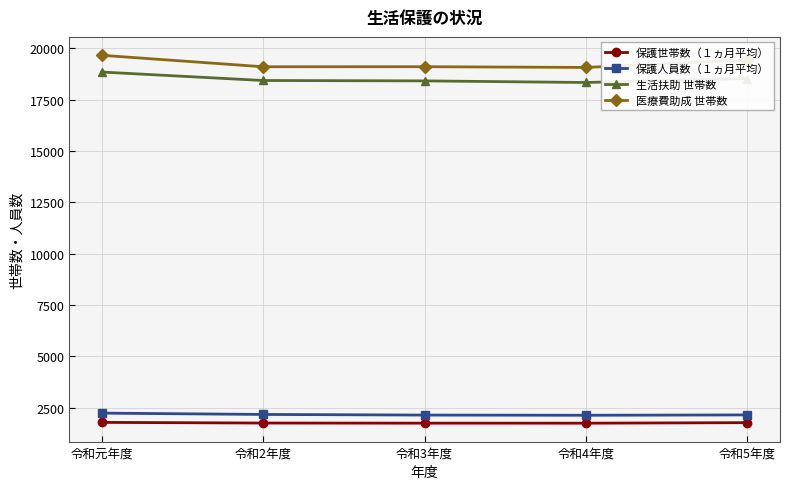

What is the value of the 保護世帯数（１ヵ月平均） point at the 4th from the left?

1744